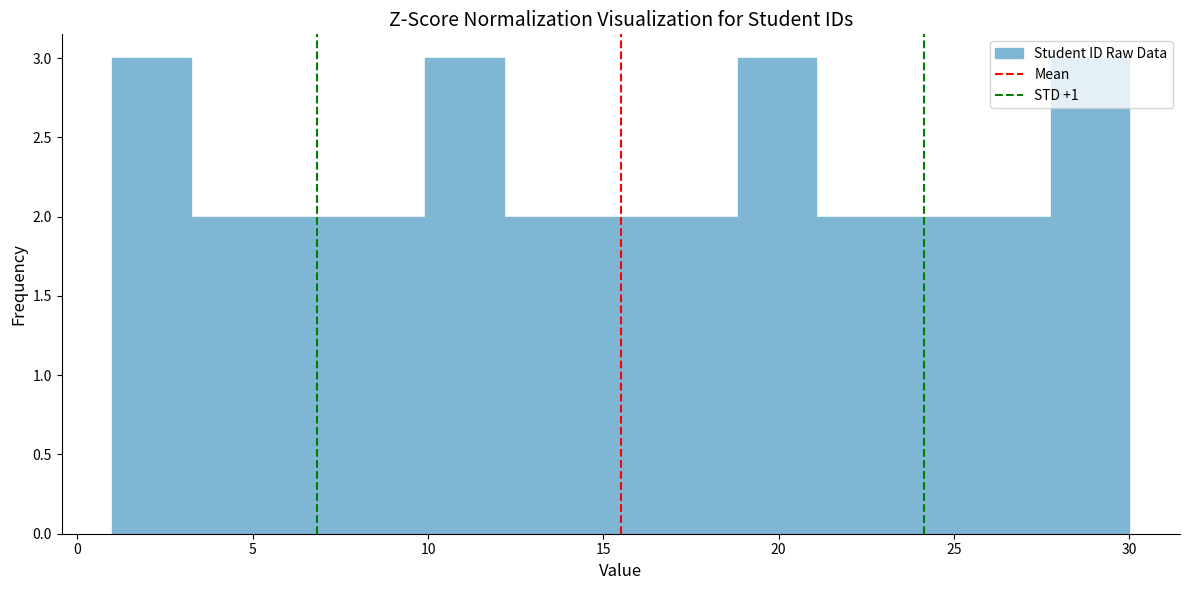

Reading left to right, transcribe this chart: for each bar, give the range it covers on the x-axis and its height. Neither the bar edges nor the heights are printed on the chart, so give them approximately, as read against the axes.

1.0 to 3.0: 3
3.0 to 5.5: 2
5.5 to 7.5: 2
7.5 to 10.0: 2
10.0 to 12.0: 3
12.0 to 14.5: 2
14.5 to 16.5: 2
16.5 to 19.0: 2
19.0 to 21.0: 3
21.0 to 23.5: 2
23.5 to 25.5: 2
25.5 to 28.0: 2
28.0 to 30.0: 3